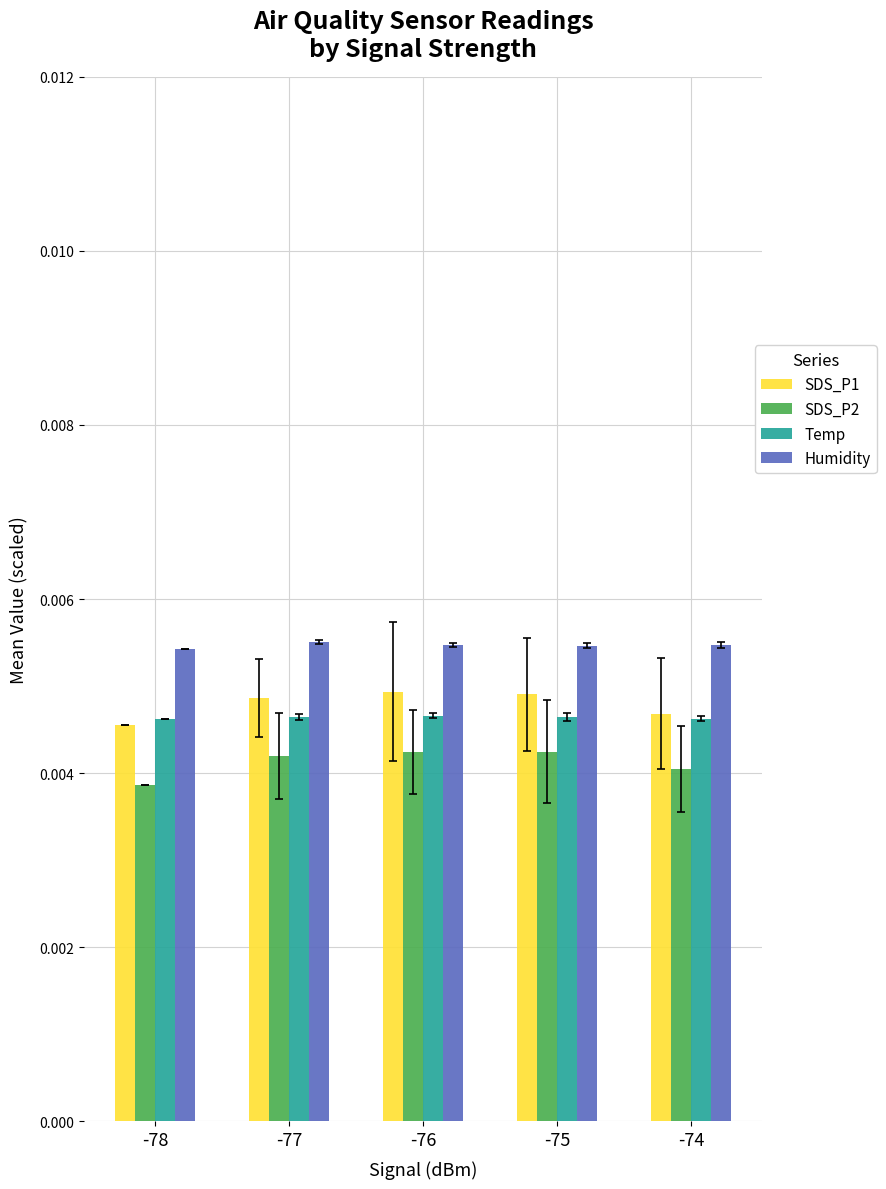

Which series has the largest total across all categories?

Humidity